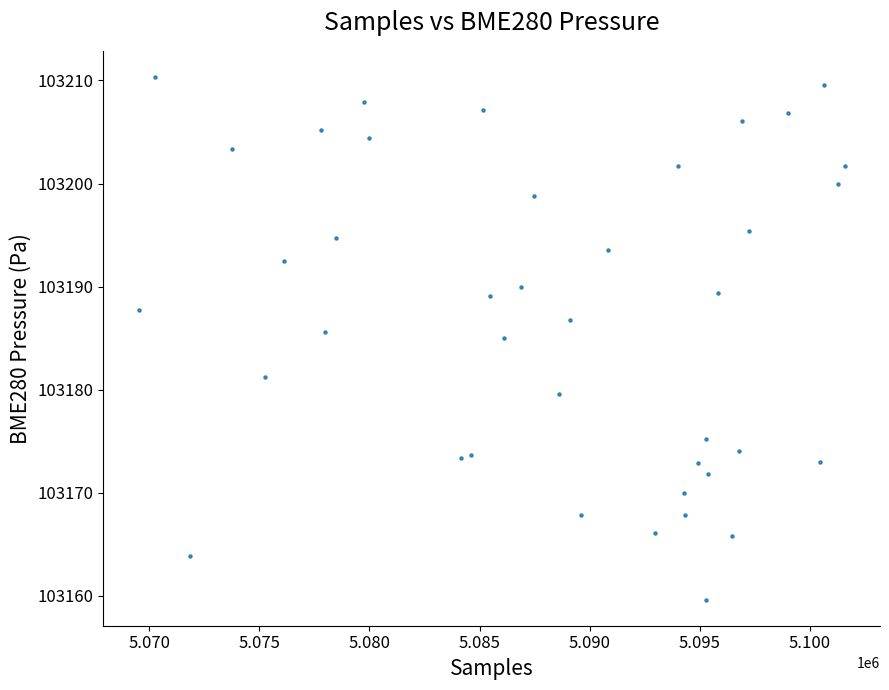

What is the range of X values (max minus min)?

32069.0